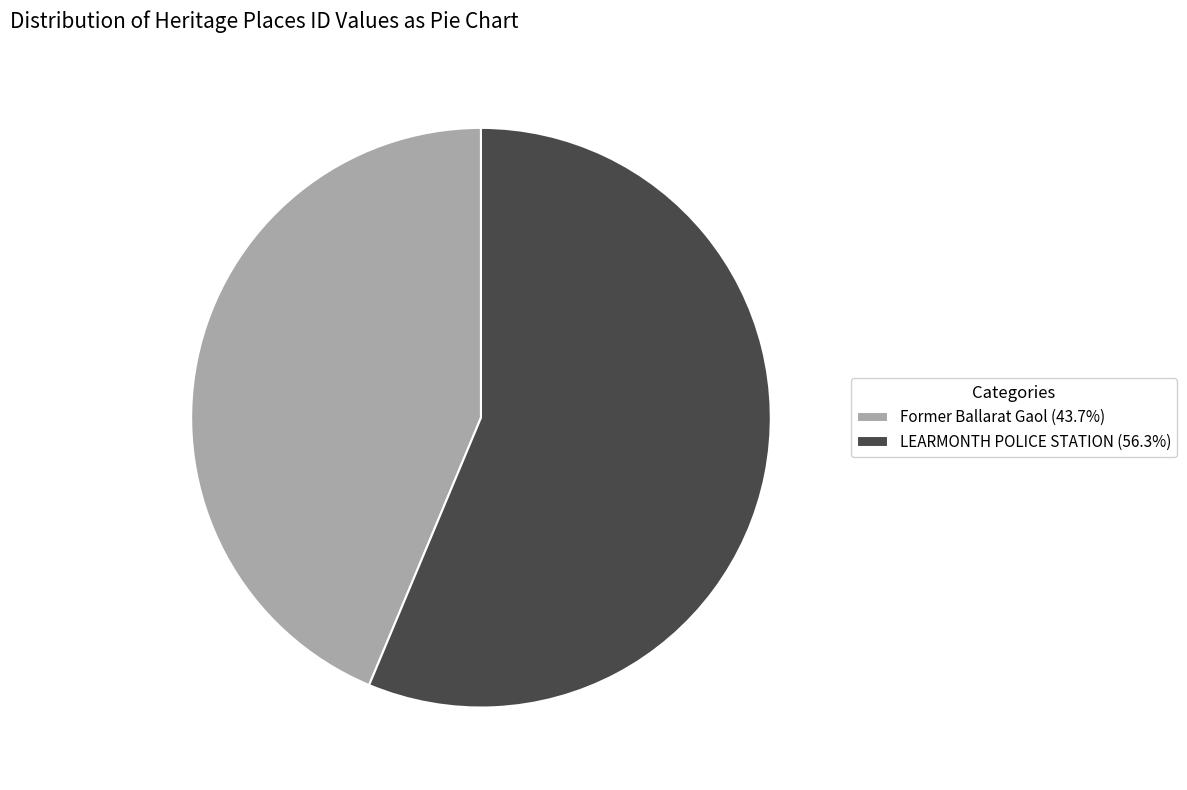

Count the number of slices in the pie.

2